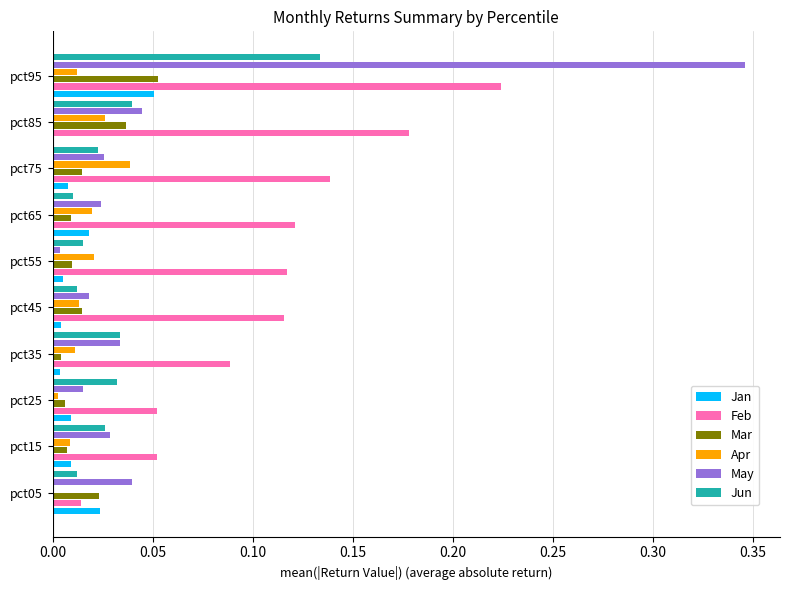

At which category is the sum across all series the highest?

pct95